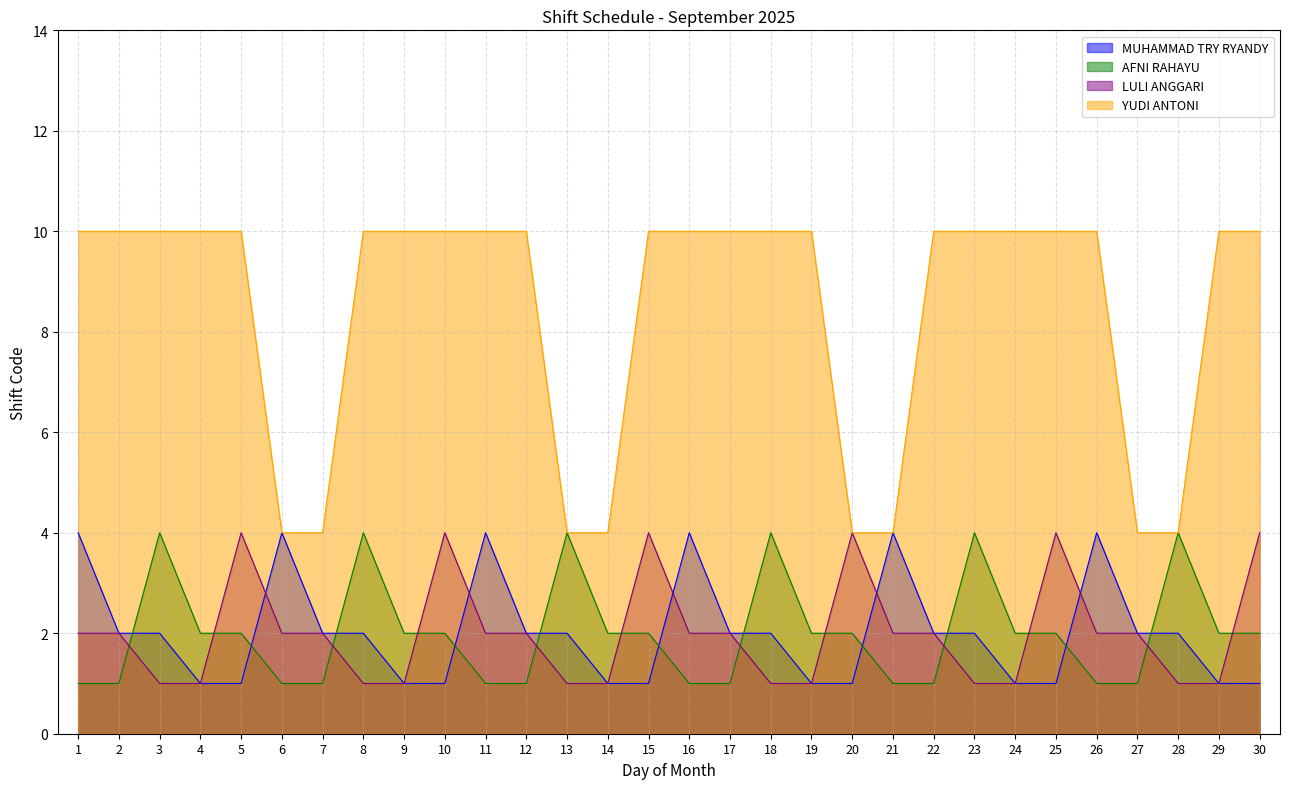

How many lines are shown in the chart?

4